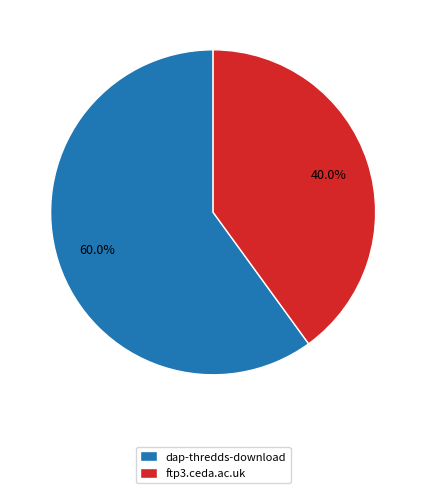

To the nearest percent, what percentage of the pie is ftp3.ceda.ac.uk?

40%